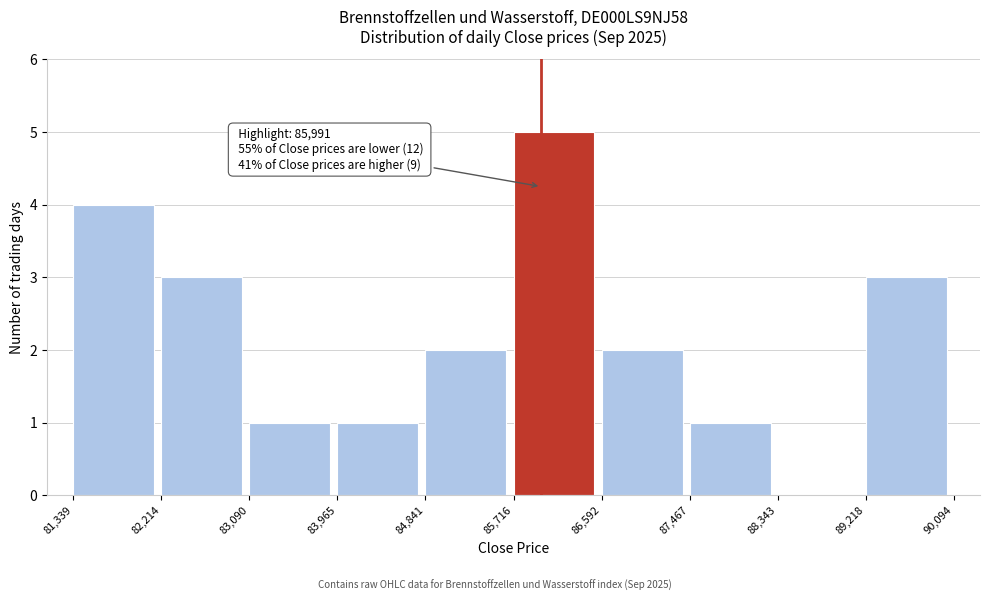

Which range on the x-axis has the tallest bar?

85,716 to 86,592